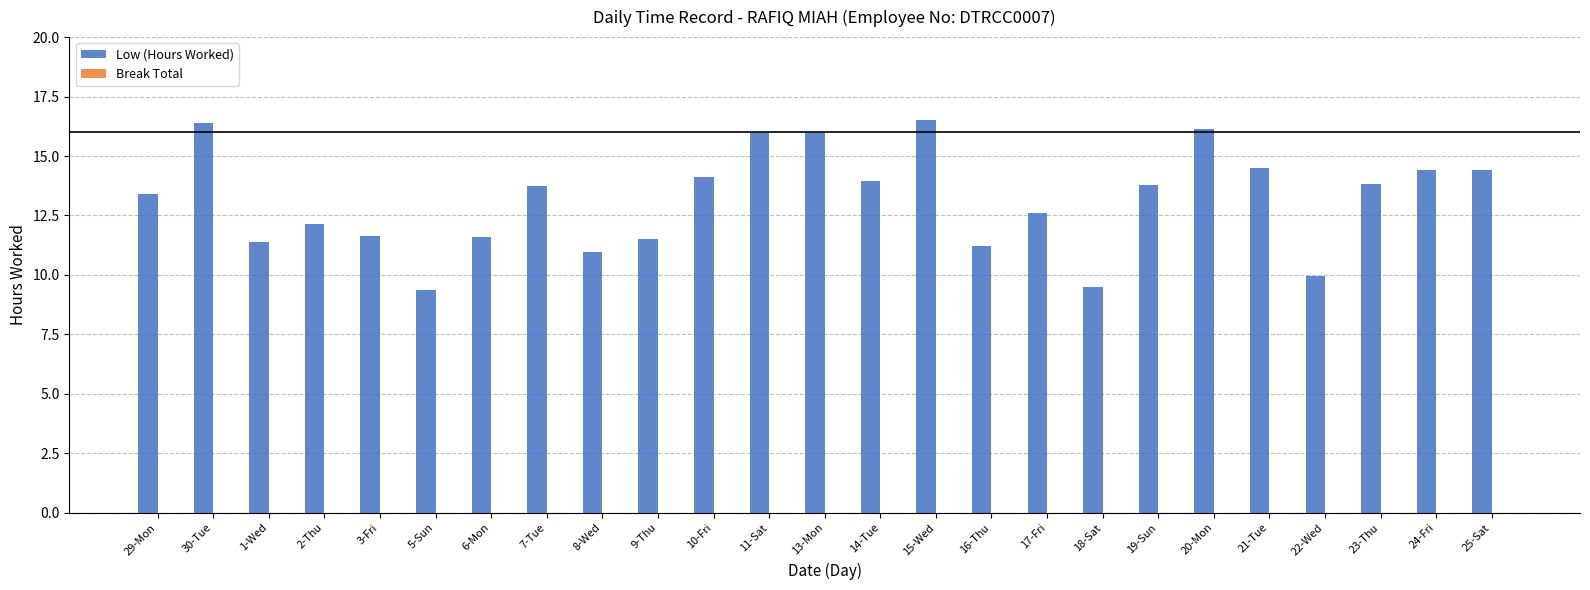

Does the chart contain any negative values?

No